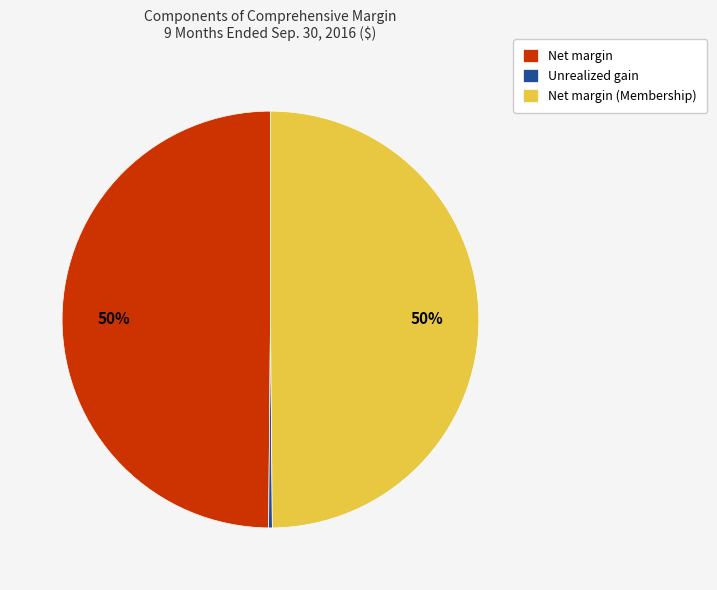

Is Unrealized gain the majority of the pie?

No